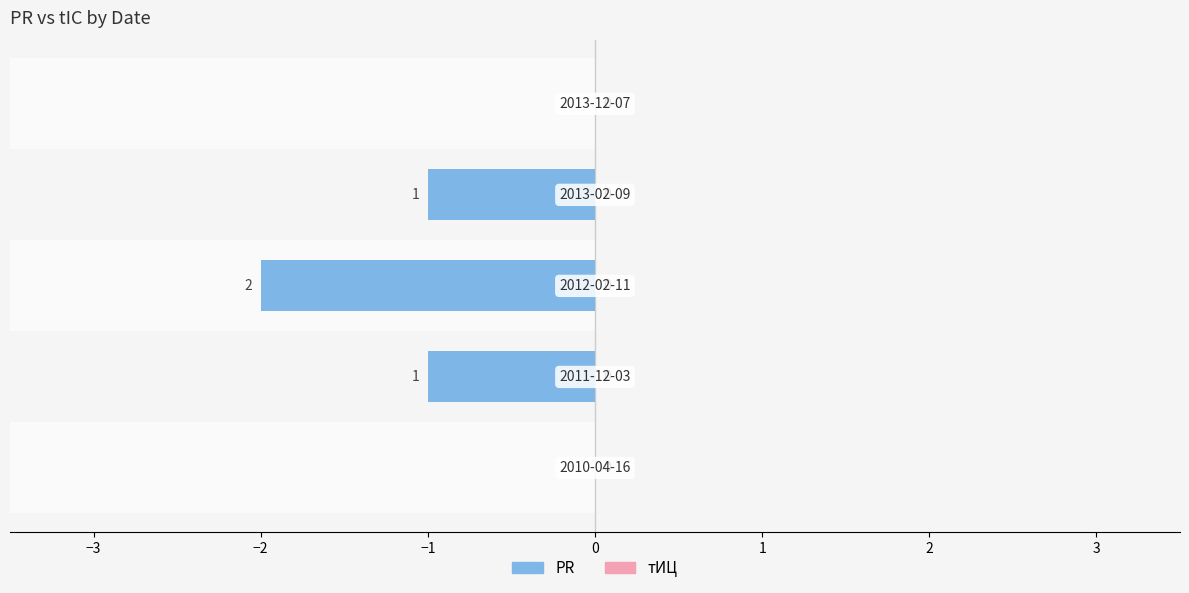

What are all the series names shown in the legend?

PR, тИЦ